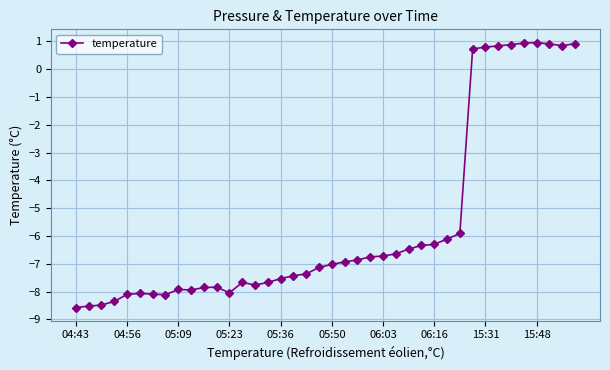

True or false: there are more than 0 points higher than both neighbors.

True